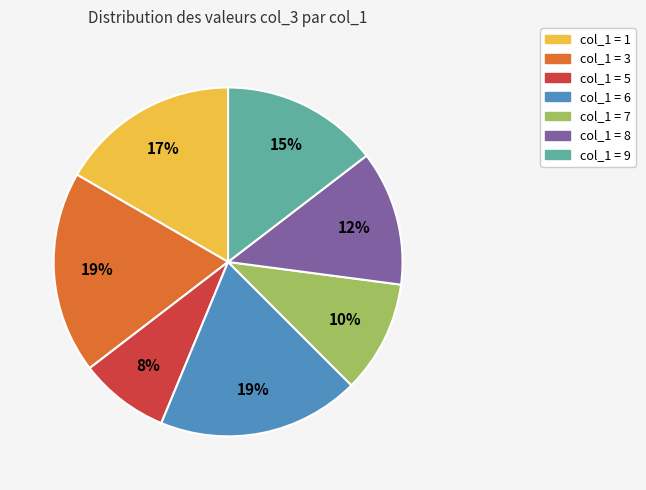

To the nearest percent, what is the average slice percentage?

14%